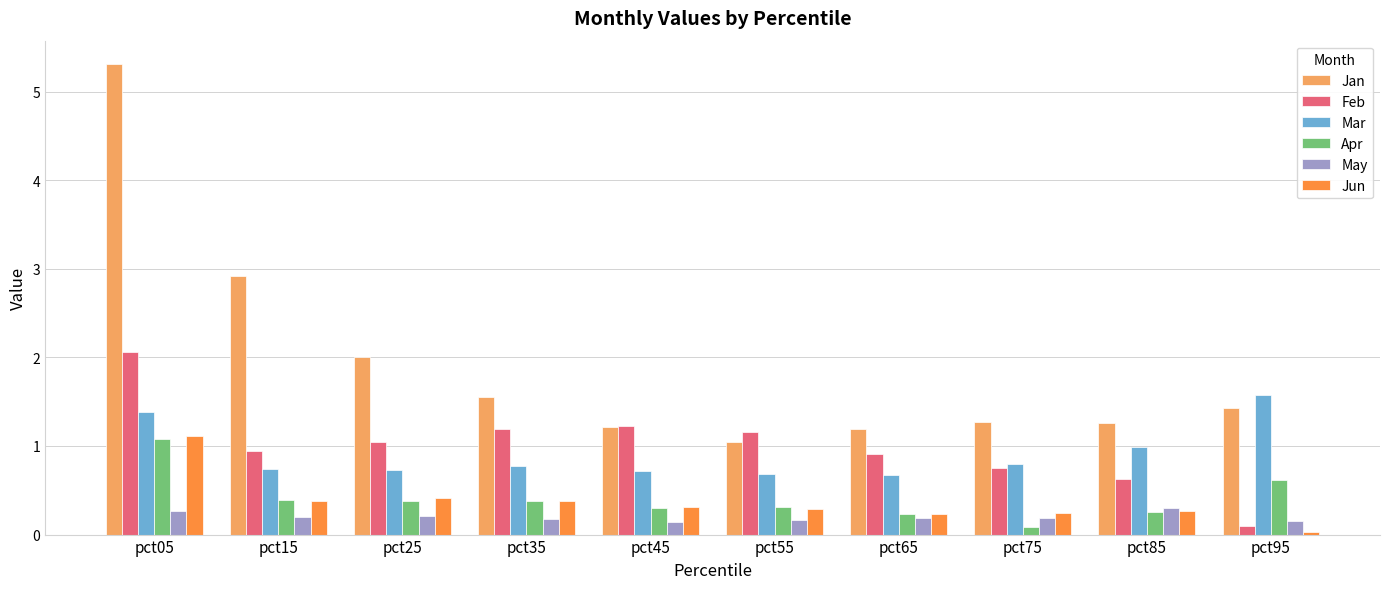

True or false: Feb has a value of 0.3 at pct25.

False